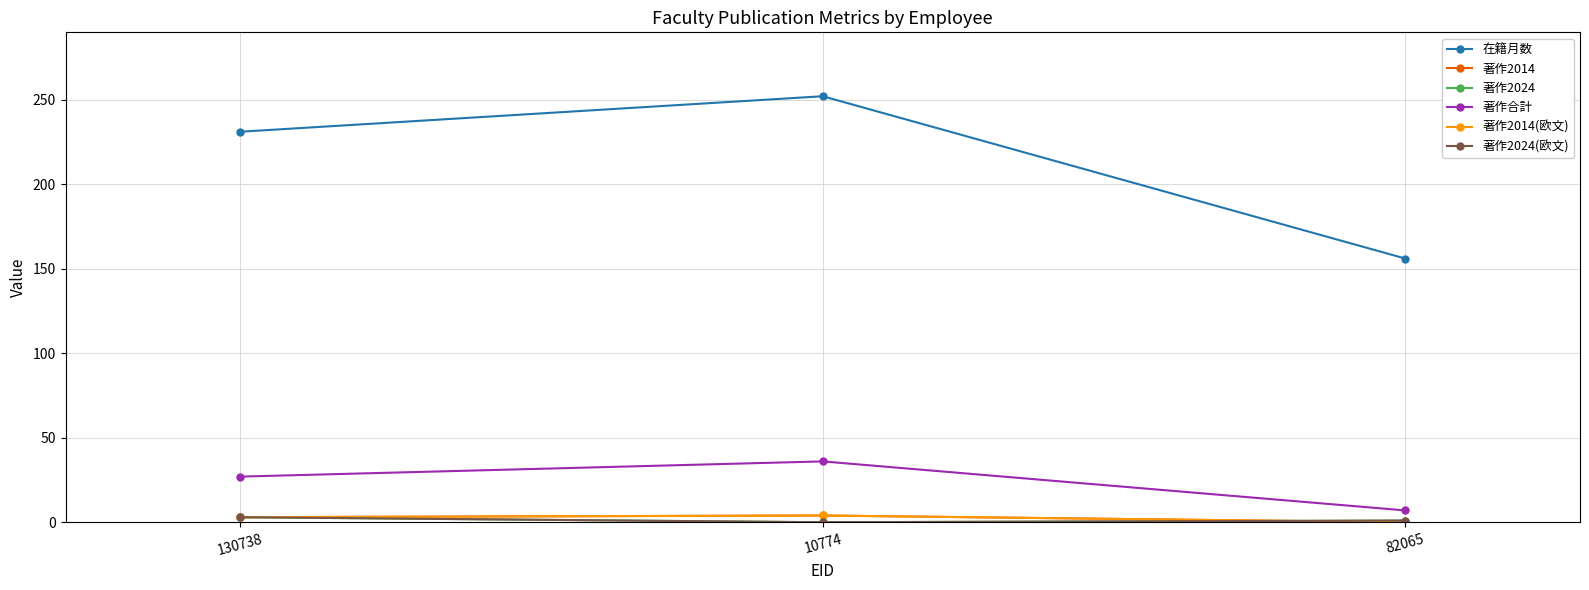

What is the value of the 著作合計 point at the 2nd from the left?

36